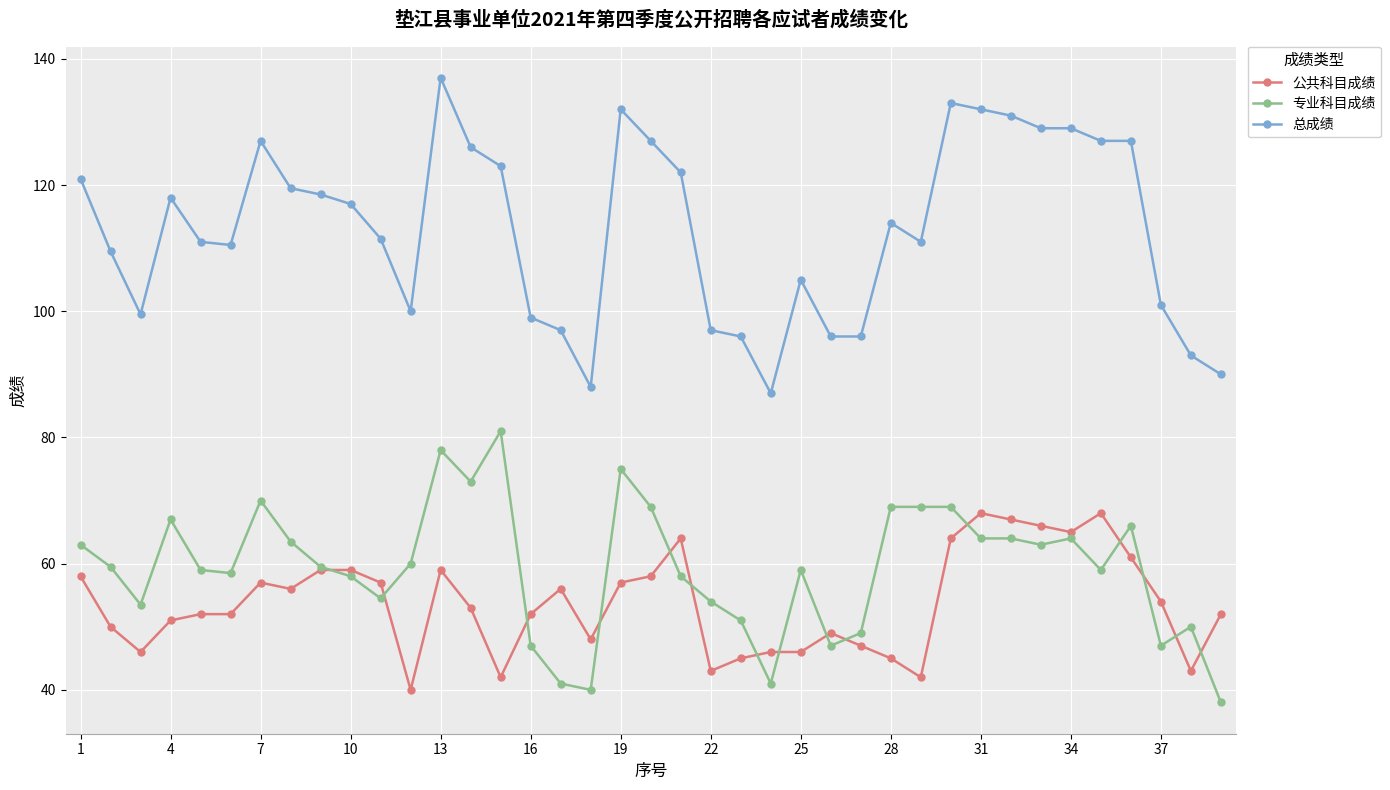

How many categories are shown in the chart?

39